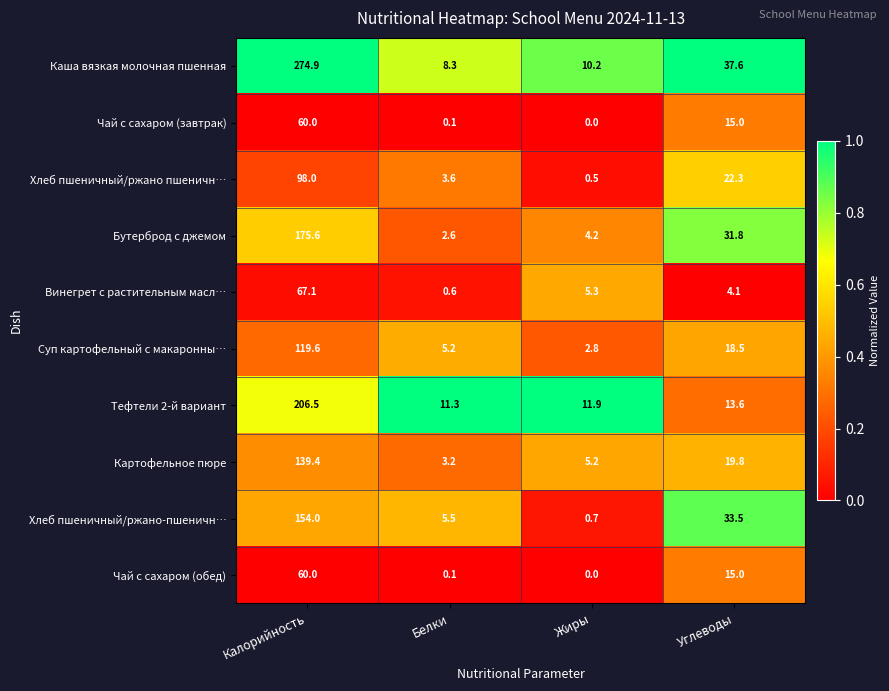

What is the lowest value of the Хлеб пшеничный/ржано-пшеничн… series?

0.7